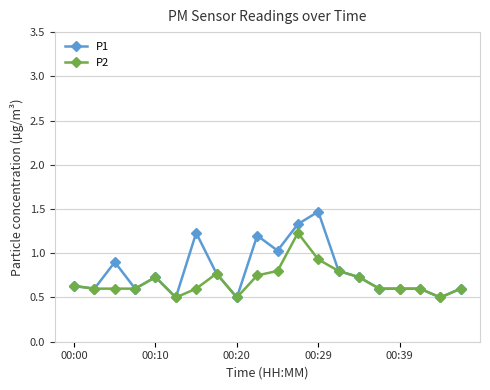

What is the smallest value displayed?

0.5